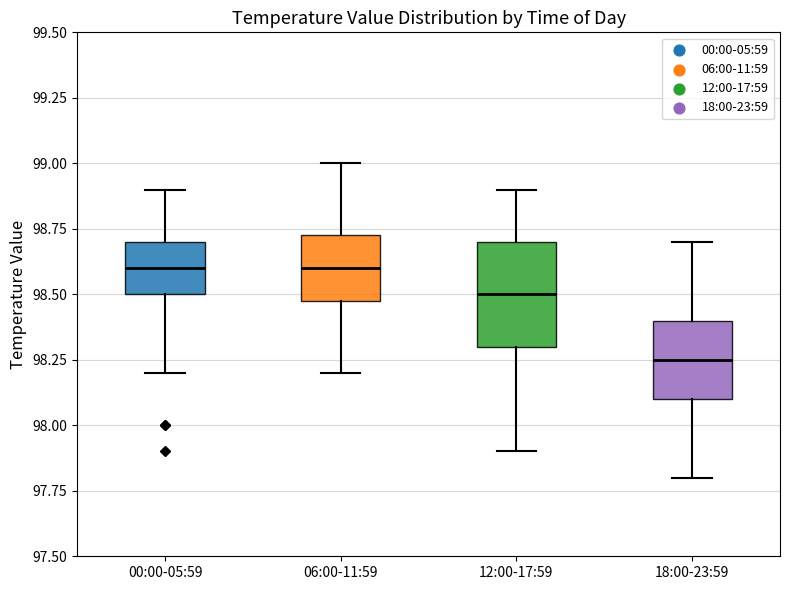

Which box is the tallest, from its lower edge to its upper edge?

12:00-17:59